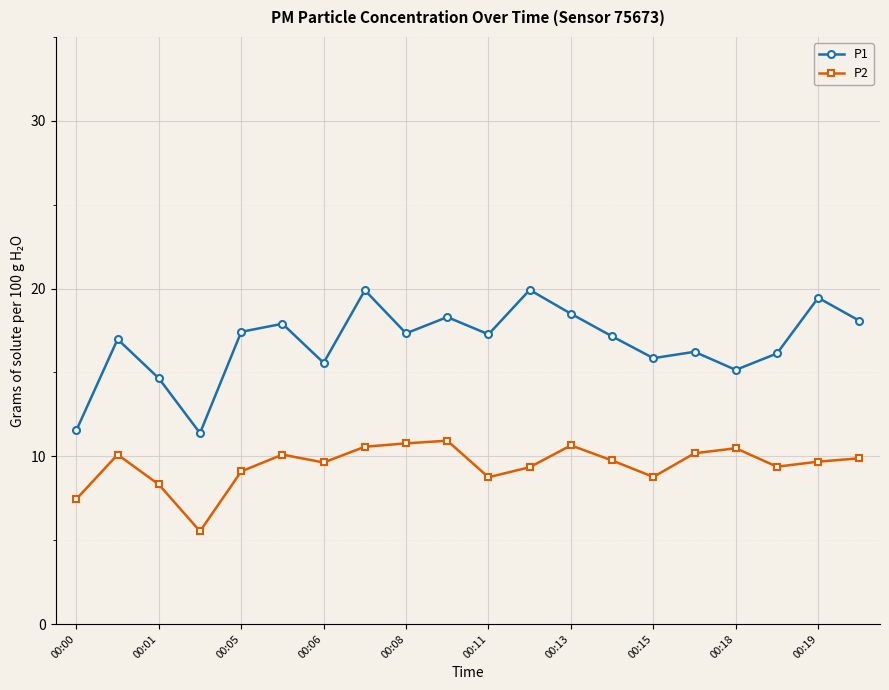

What is the difference between the second highest and minimum values in the P1 series?

8.5